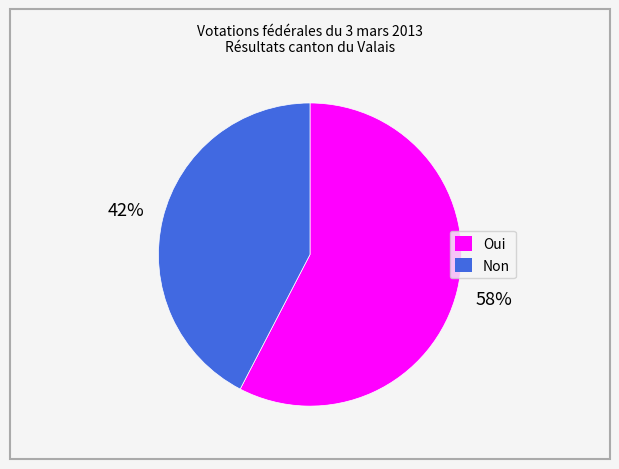

The Oui slice represents 50% of the pie. True or false?

False